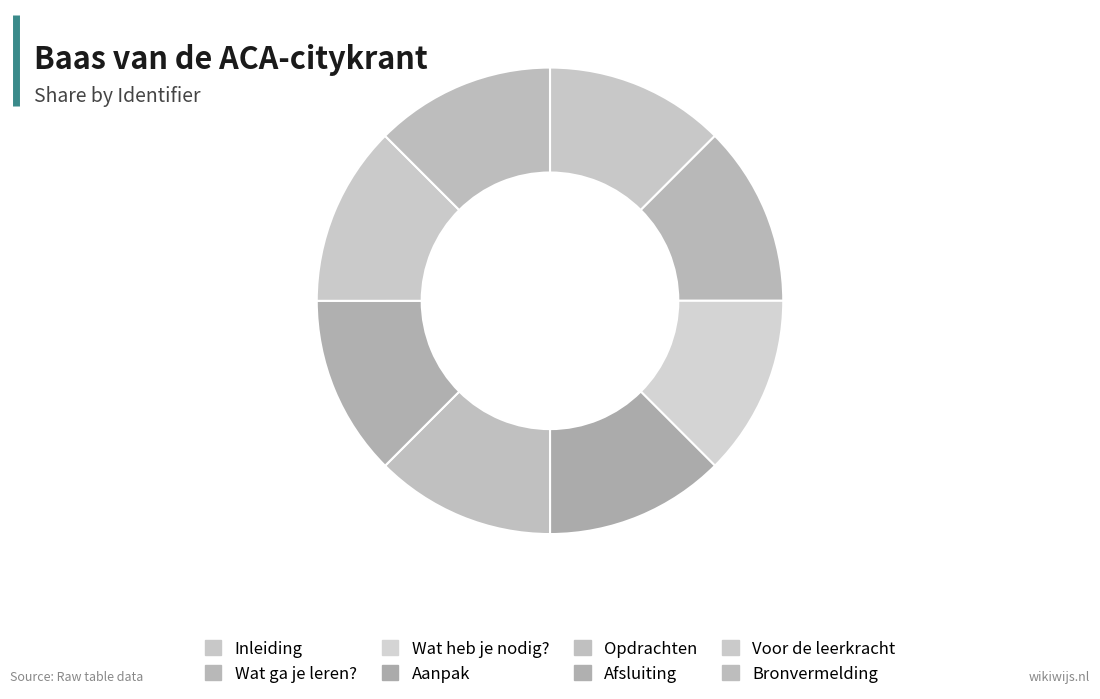

Which category has the smallest portion of the pie?

Inleiding